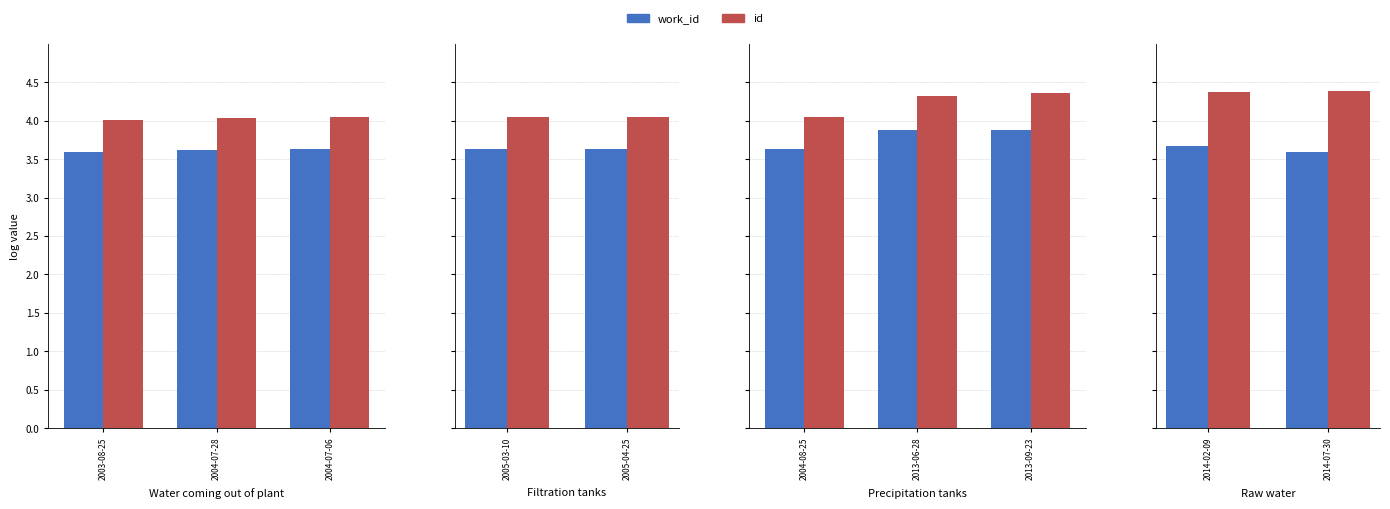

Rank the series by their maximum value, from lowest to highest.

work_id, id